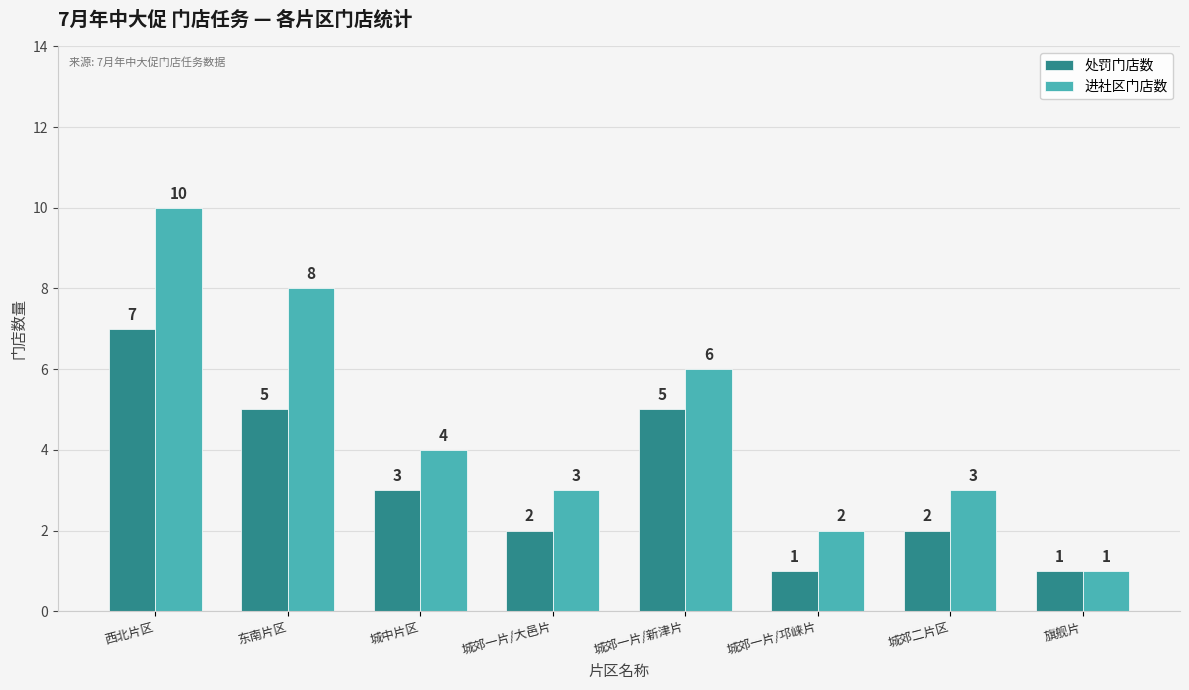

How many data points does each series have?

8